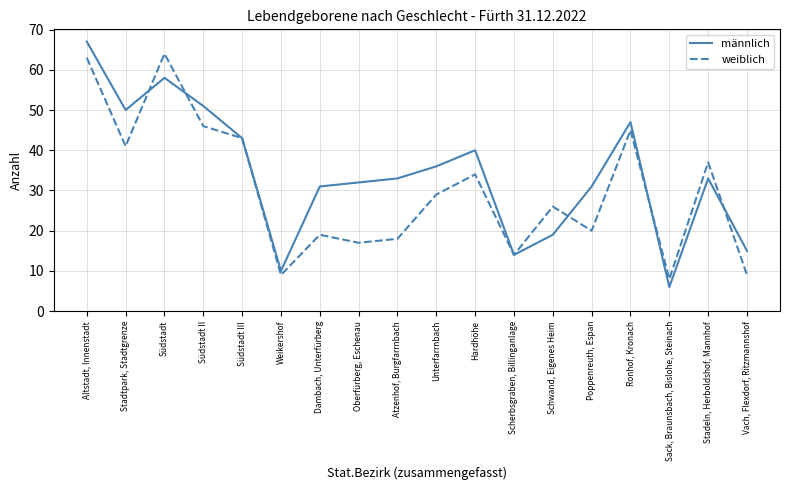

True or false: weiblich has more than 0 points higher than both neighbors.

True